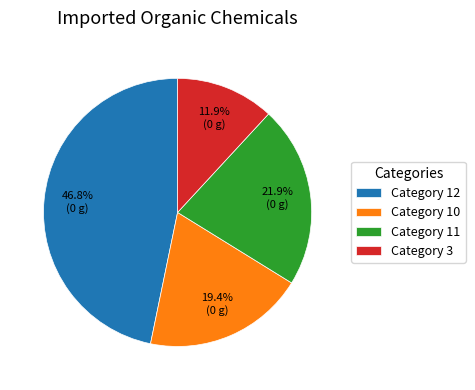

Is Category 12 the majority of the pie?

No